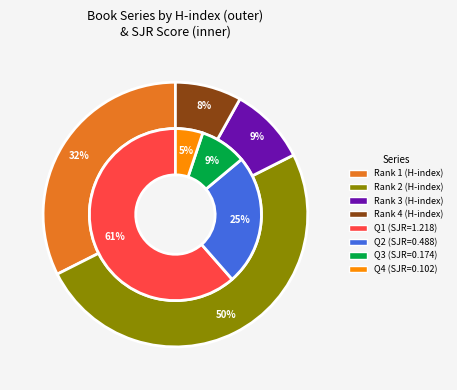

To the nearest percent, what percentage of the pie is Rank 3 (H=7)?

9%